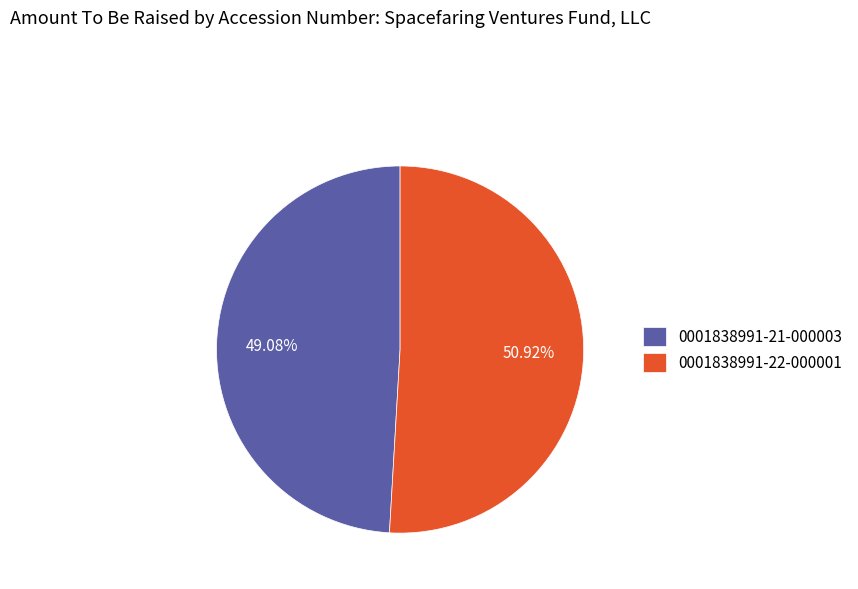

How many slices are in this pie chart?

2